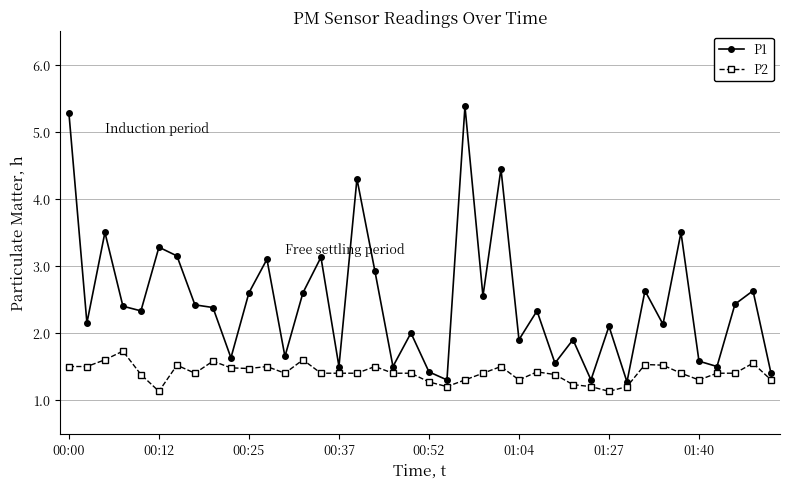

What is the average value of the P2 series?

1.4